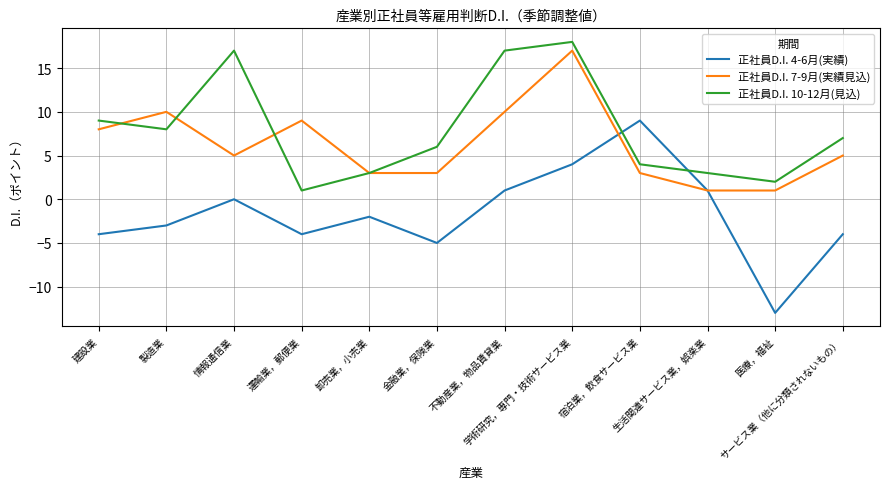

What is the maximum value shown in the chart?

18